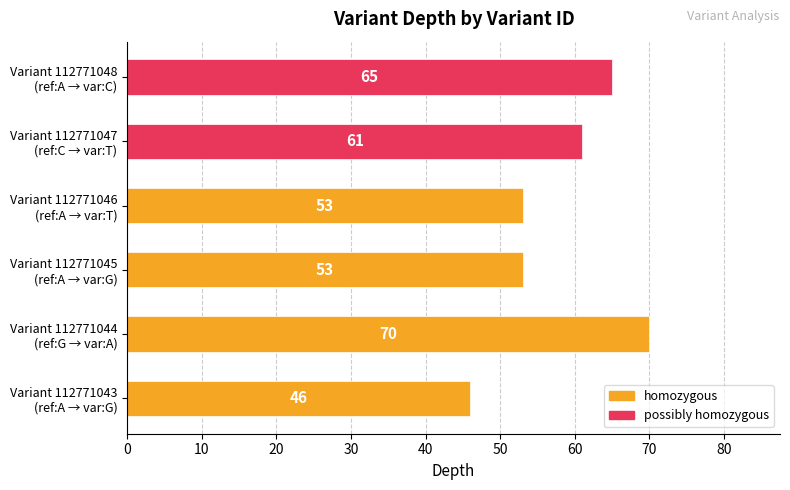

How many bars are there in total?

6